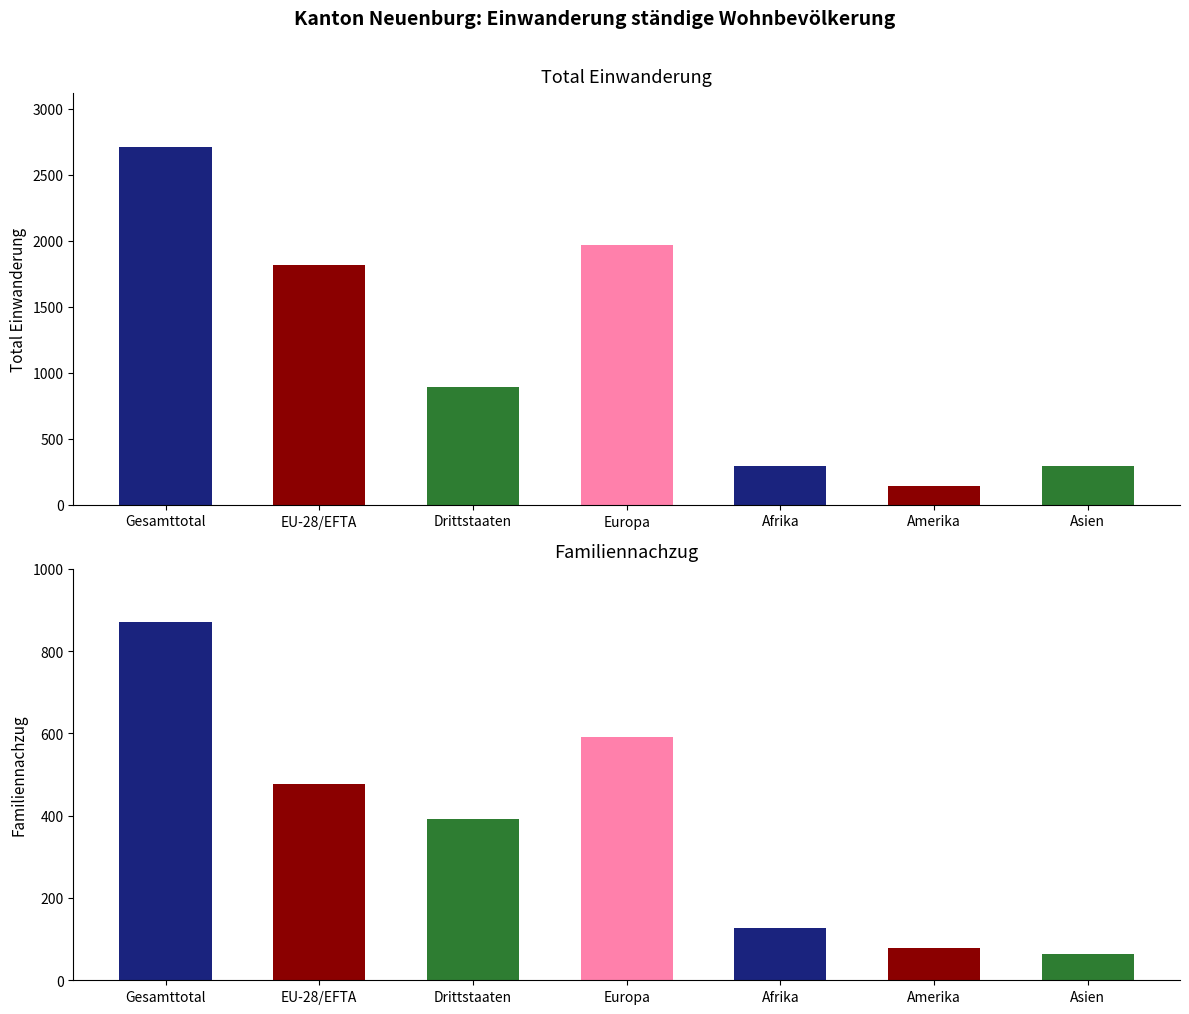

What is the spread (max minus min) of values at Drittstaaten?

503